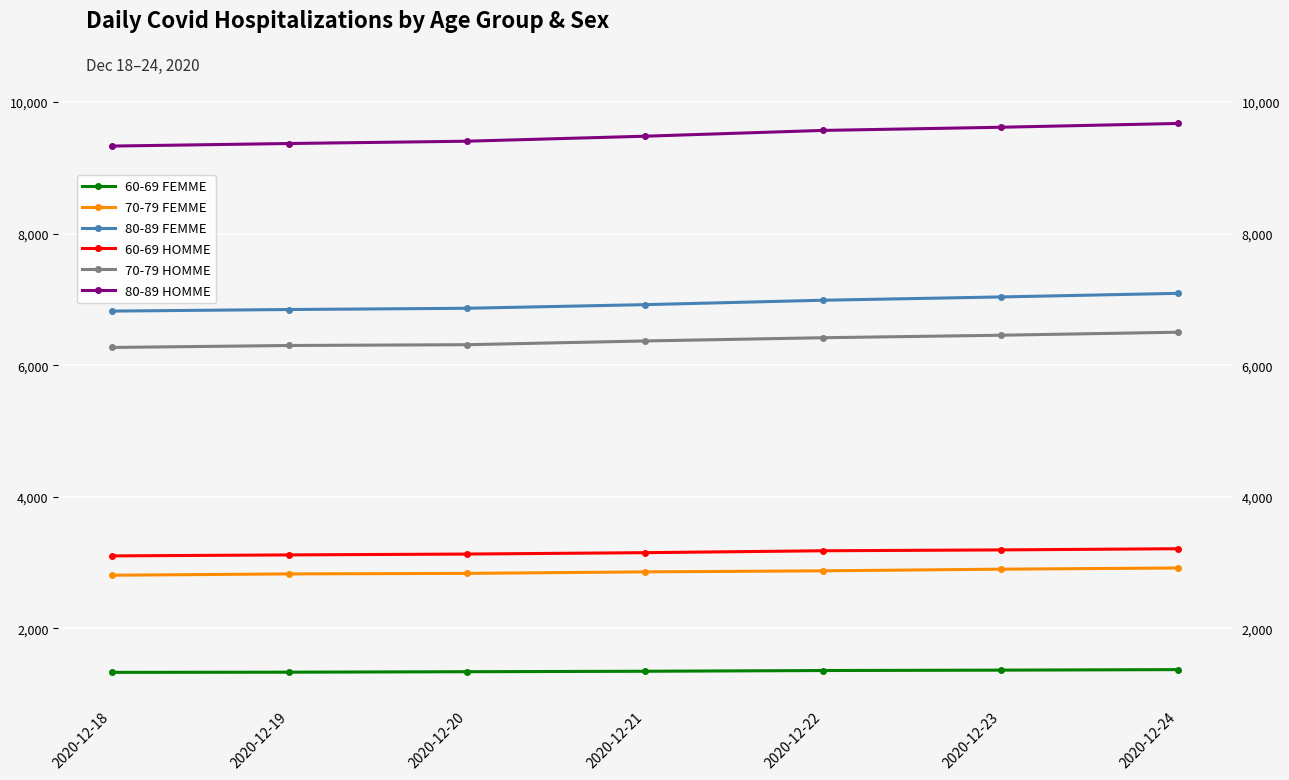

Which series has the widest spread of values?

80-89 HOMME